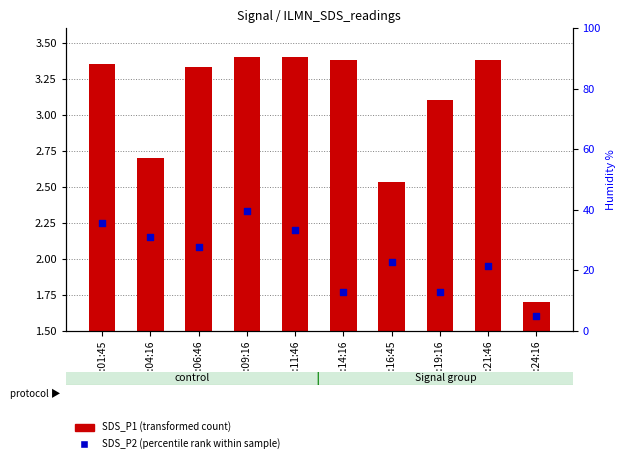

Which series contains the lowest Y value?

SDS_P2 (percentile rank within sample)